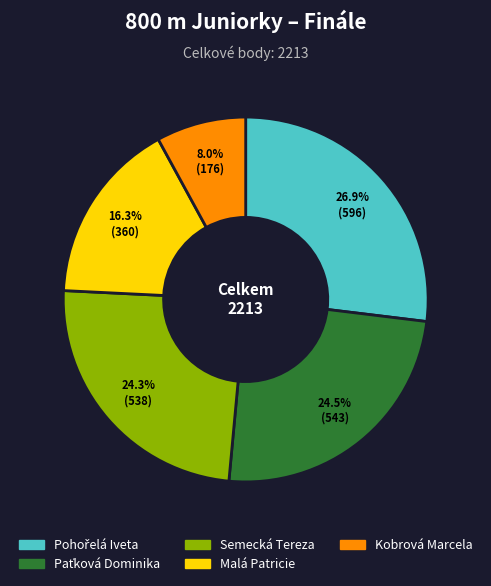

How many slices are in this pie chart?

5